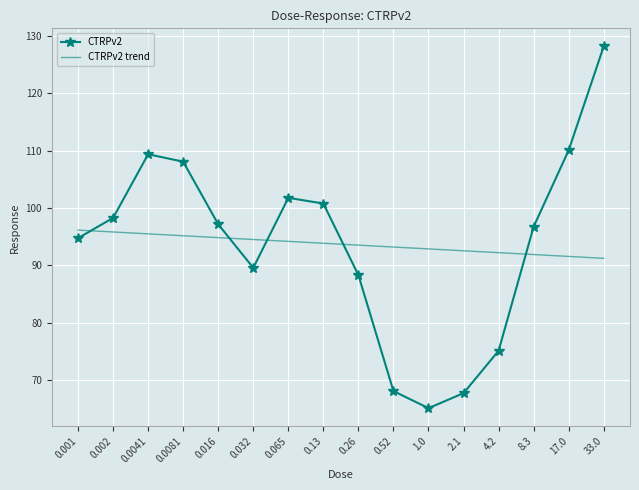

Between 0.001 and 0.52, which series saw the biggest shift?

CTRPv2